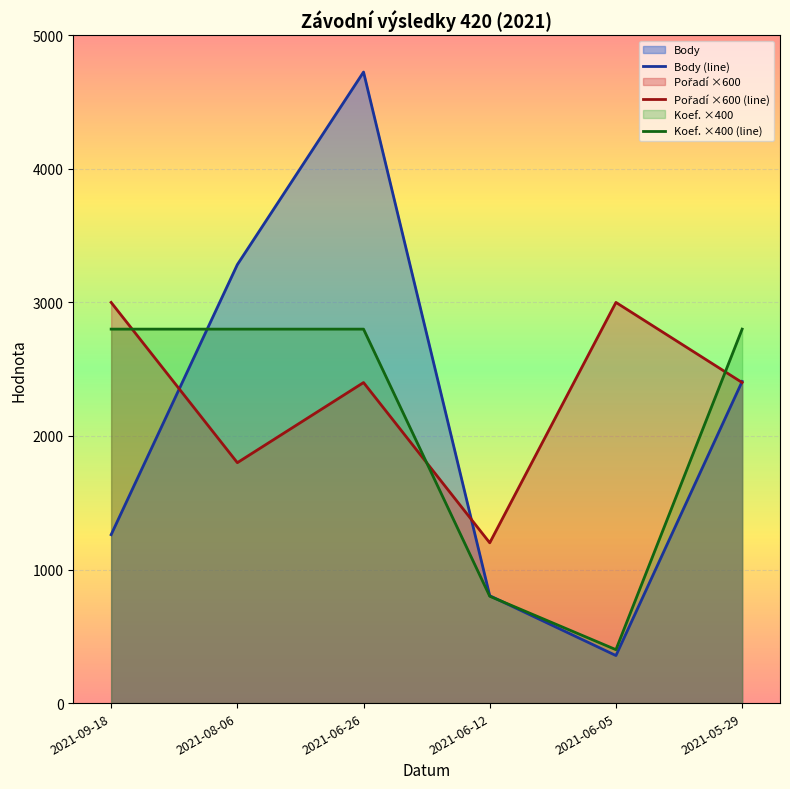

The Pořadí ×600 (line) series shows 2400 at 2021-05-29. True or false?

True